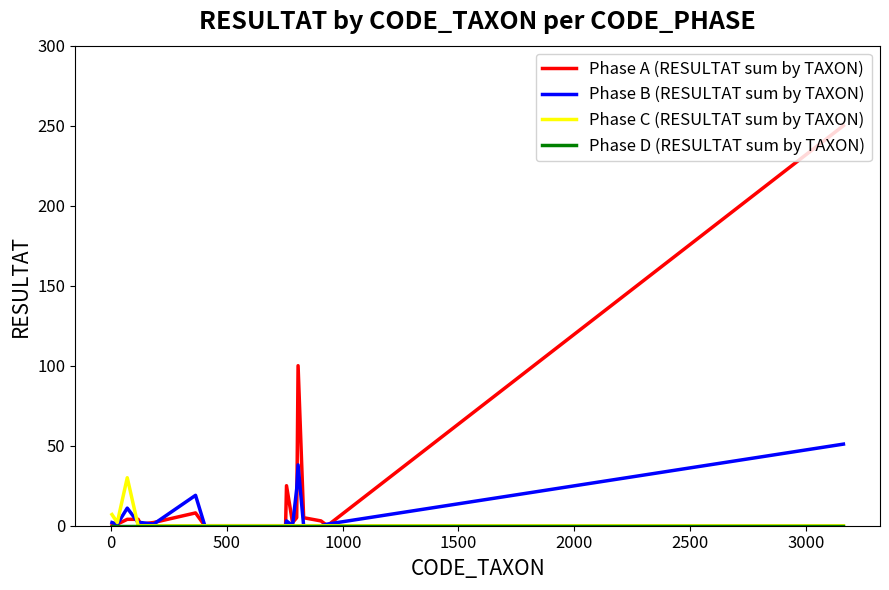

What is the sum of all Phase A (RESULTAT sum by TAXON) values?

410